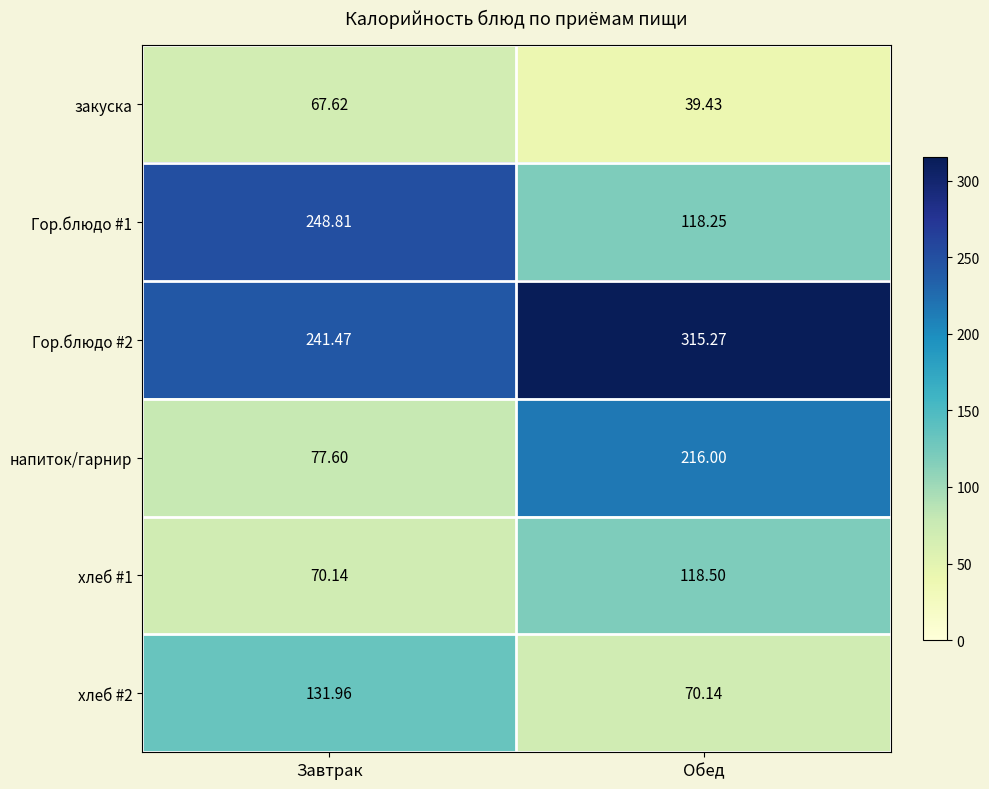

How many data points does each series have?

2